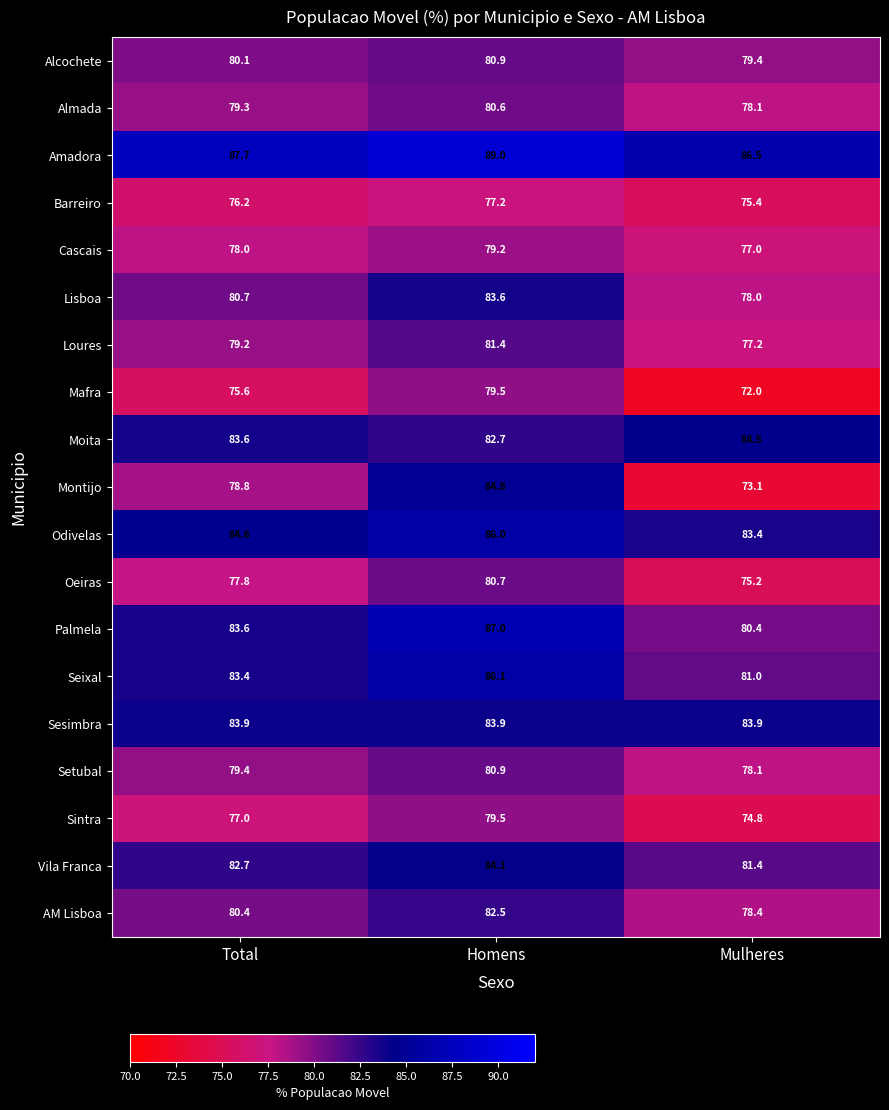

What is the total value across all series at Homens?

1569.6